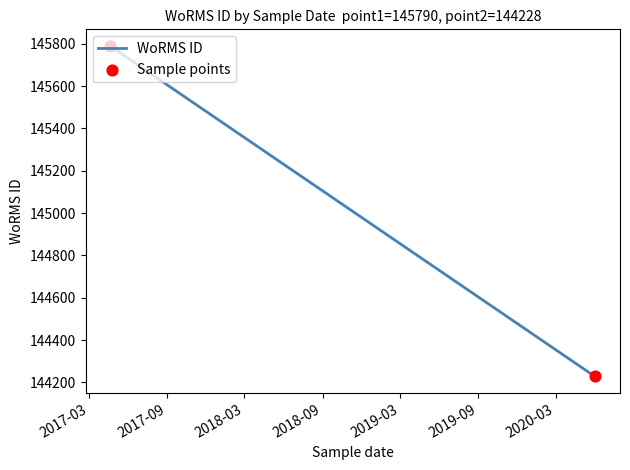

What is the sum of all values?

578474